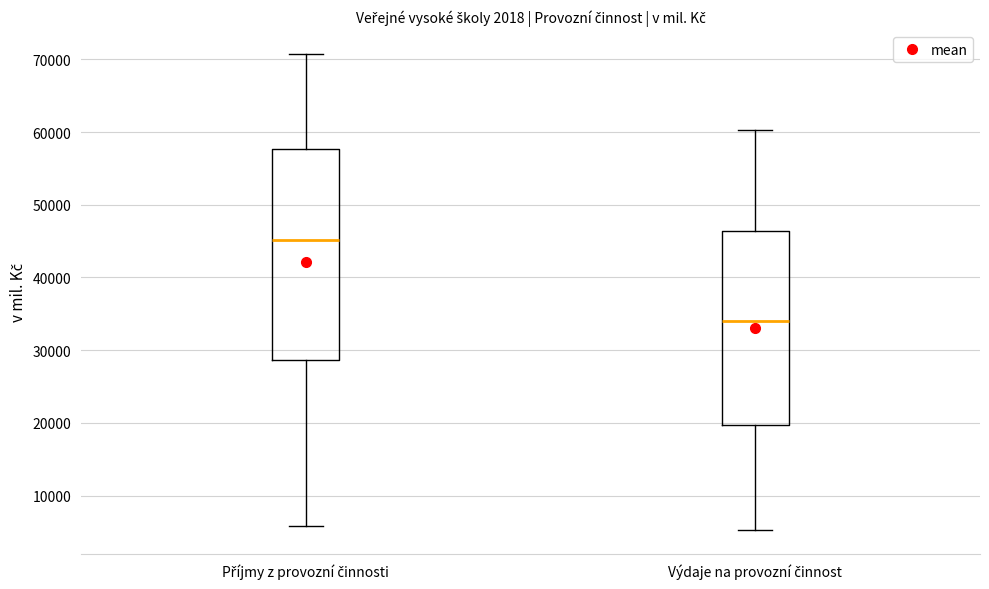

Reading left to right, read every box against the y-axis: the position of its median line, the range the box covers, and the ends of its whiskers. The values are not printed on the chart, so give them approximately, as read against the axis.

Příjmy z provozní činnosti: median 45000, box 29000 to 58000, whiskers 6000 to 71000
Výdaje na provozní činnost: median 34000, box 20000 to 46000, whiskers 5000 to 60000